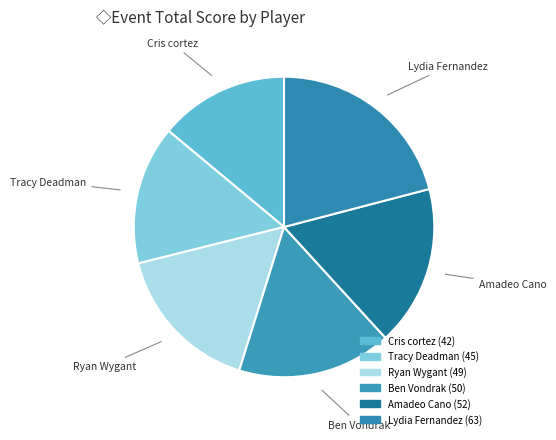

How many slices are in this pie chart?

6